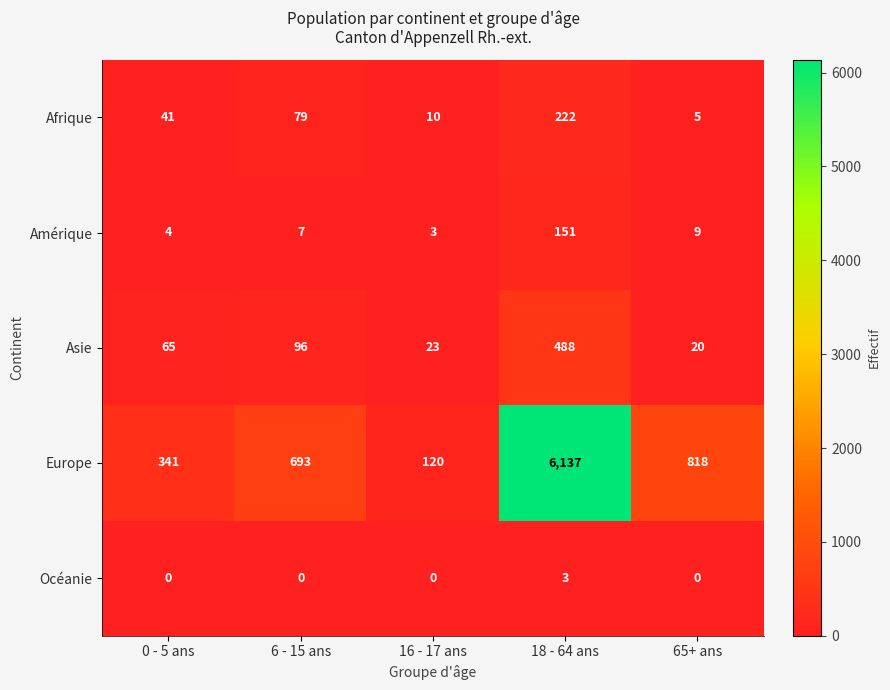

Which series has the widest spread of values?

Europe